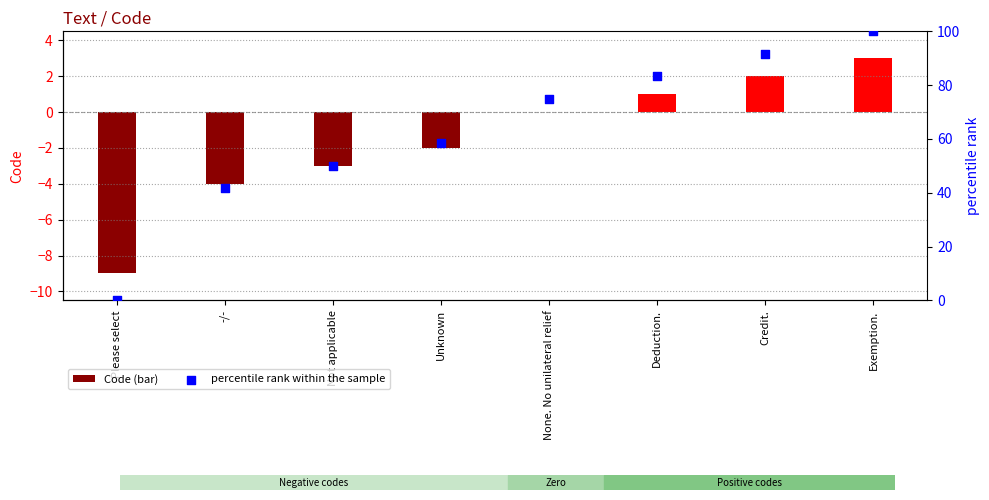

Which series has the widest spread of Y values?

percentile rank within the sample